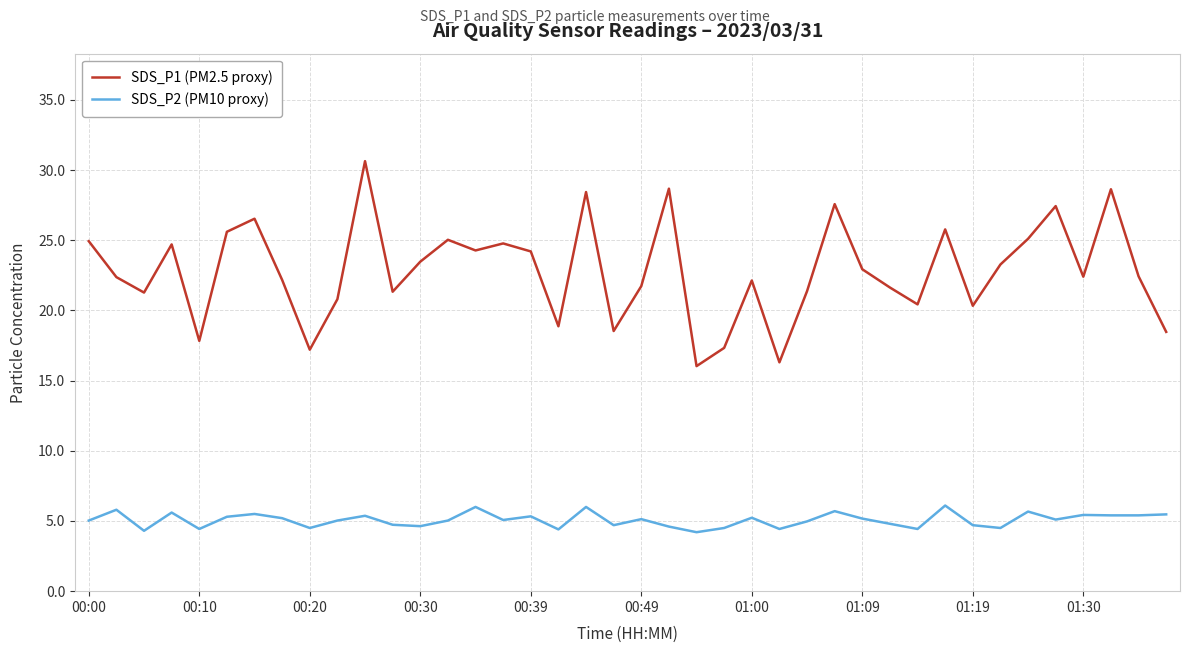

Rank the series by their maximum value, from lowest to highest.

SDS_P2 (PM10 proxy), SDS_P1 (PM2.5 proxy)